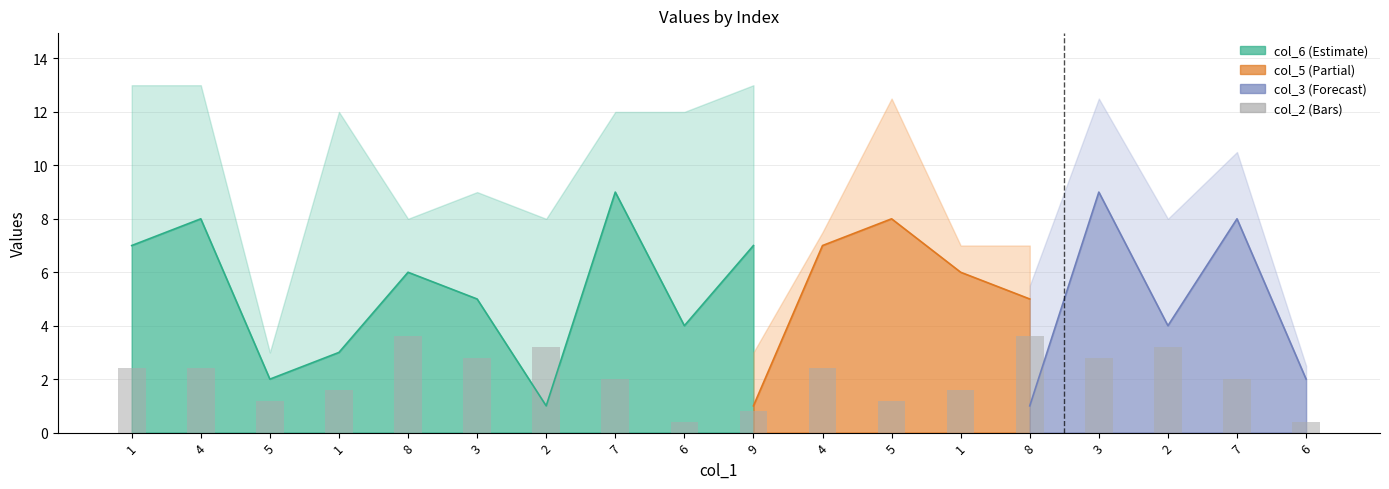

Reading left to right, extract all data points from this chart.

1=2.4	4=2.4	5=1.2	1=1.6	8=3.6	3=2.8	2=3.2	7=2.0	6=0.4	9=0.8	4=2.4	5=1.2	1=1.6	8=3.6	3=2.8	2=3.2	7=2.0	6=0.4